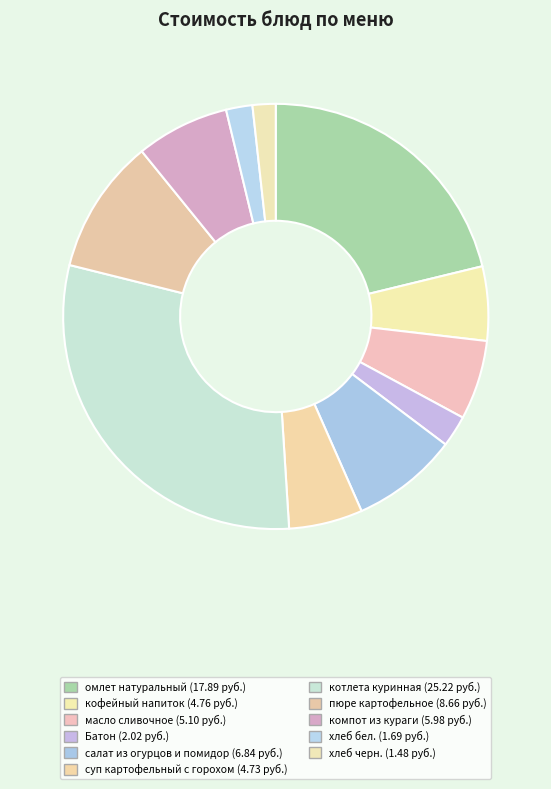

Approximately how many times larger is the value at салат из огурцов и помидор compared to компот из кураги?

1.1